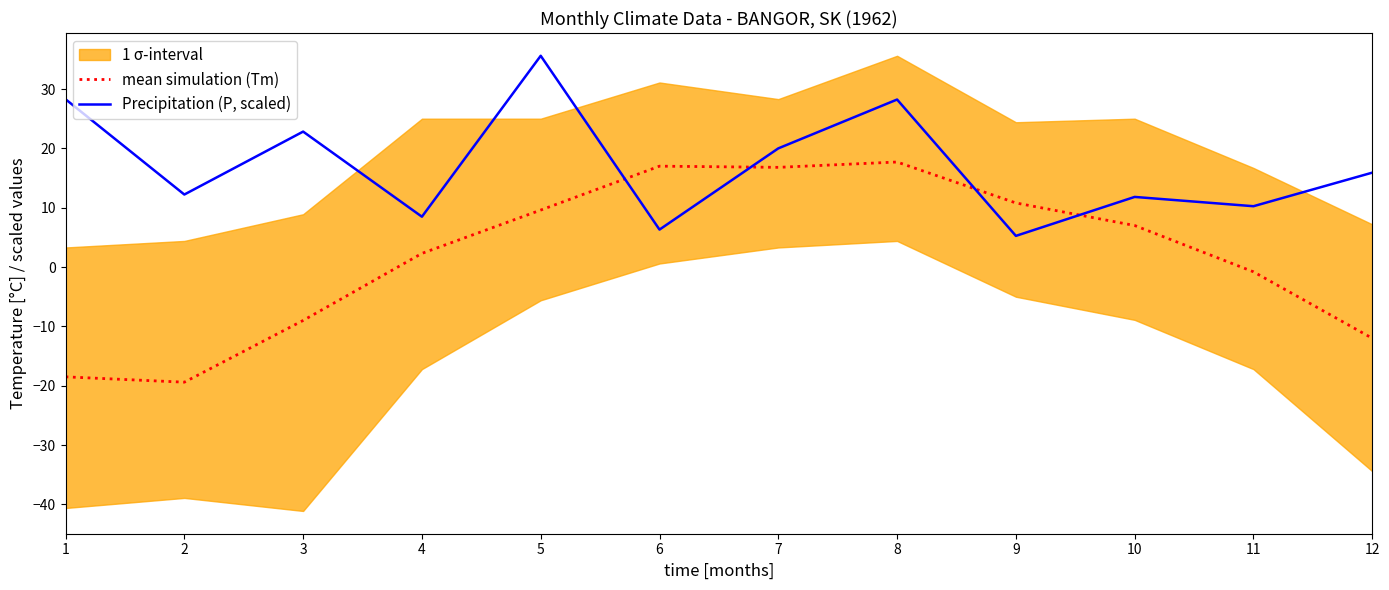

How many values in the mean simulation (Tm) series are below 7?

6